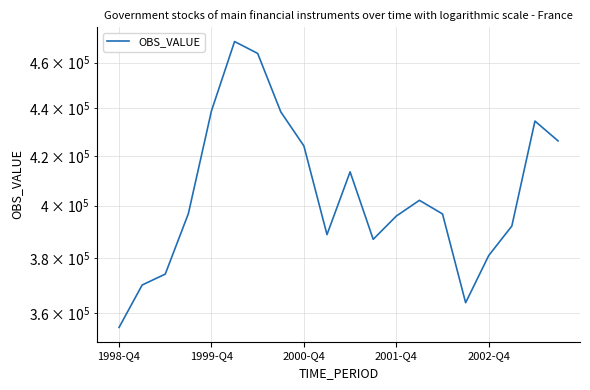

How many data points are above 396903?

9